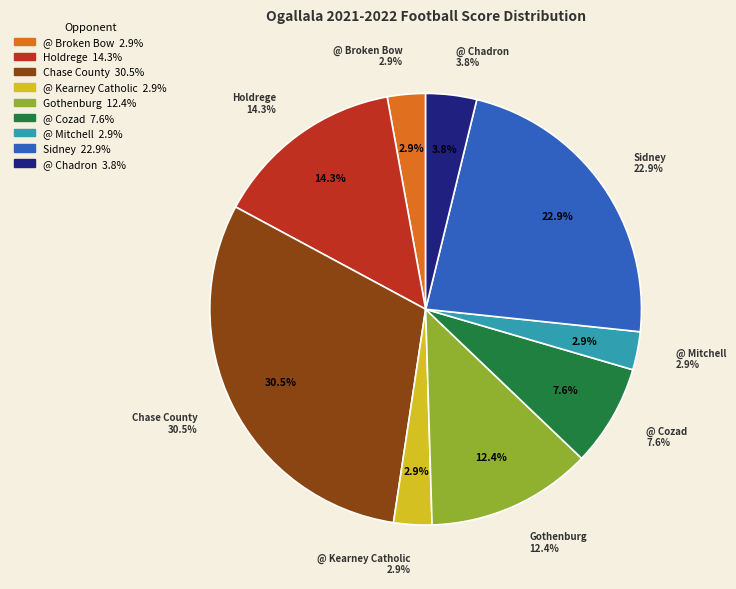

How many segments does this pie chart have?

9